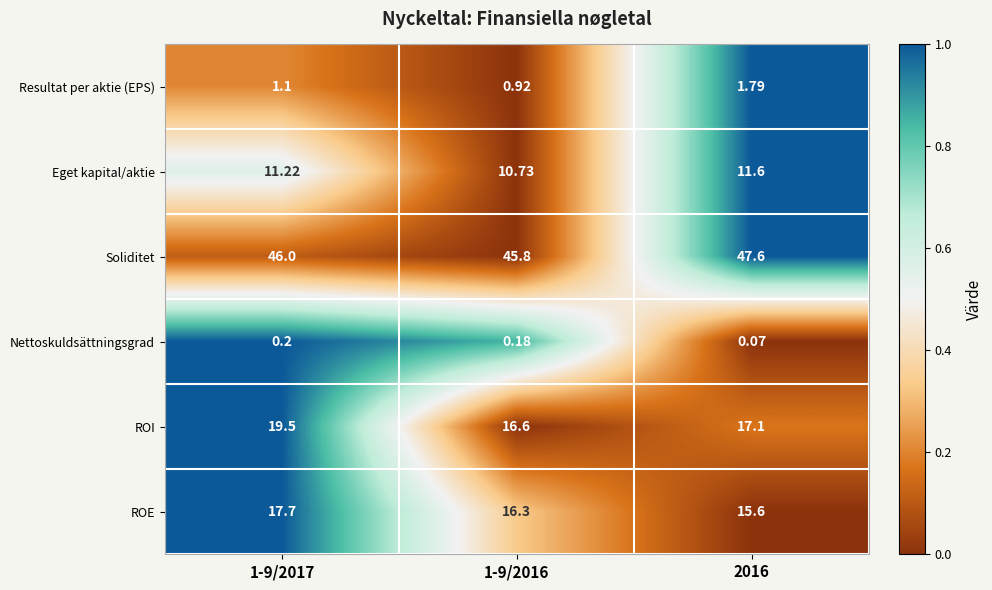

Rank the series by their maximum value, from highest to lowest.

Soliditet, ROI, ROE, Eget kapital/aktie, Resultat per aktie (EPS), Nettoskuldsättningsgrad